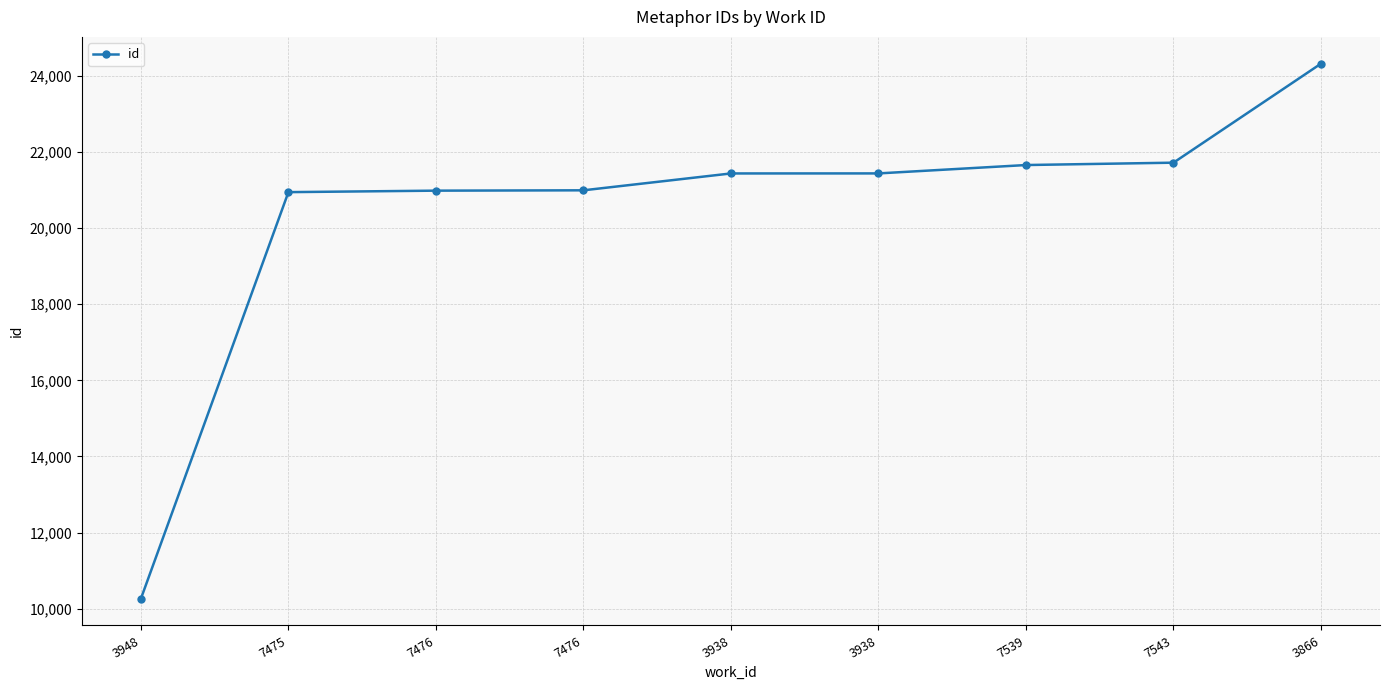

How many lines are shown in the chart?

1